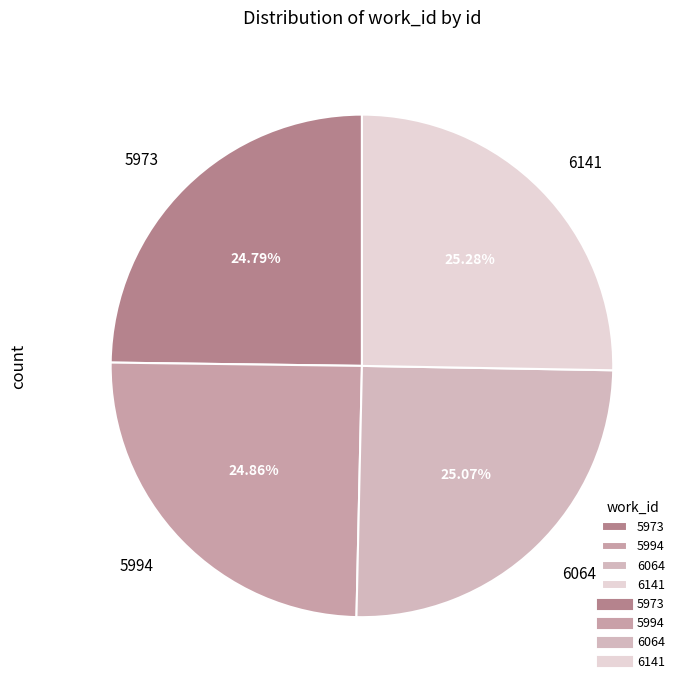

What percentage is the 5994 slice, to the nearest percent?

25%